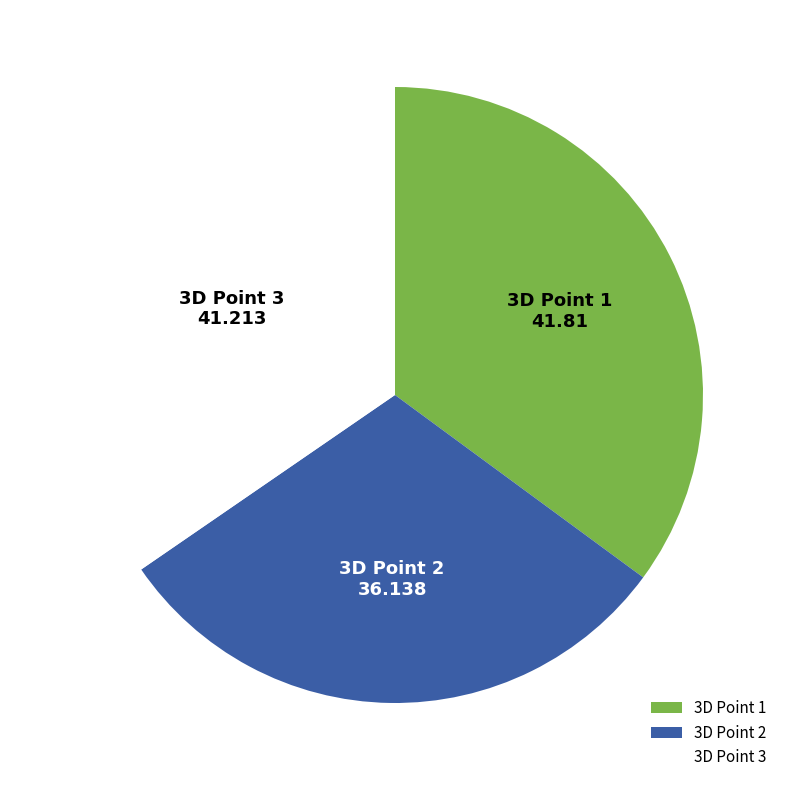

Do 3D Point 3 and 3D Point 2 together represent more than half of the pie?

Yes